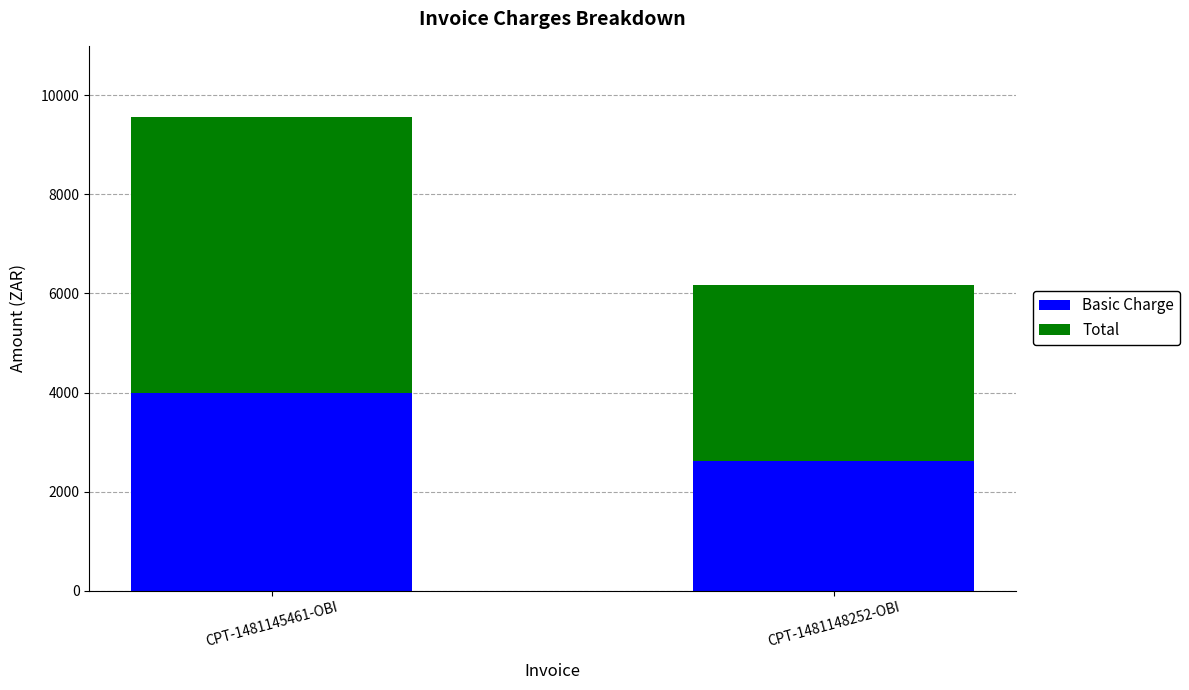

List the labels in order of Basic Charge value, smallest first.

CPT-1481148252-OBI, CPT-1481145461-OBI